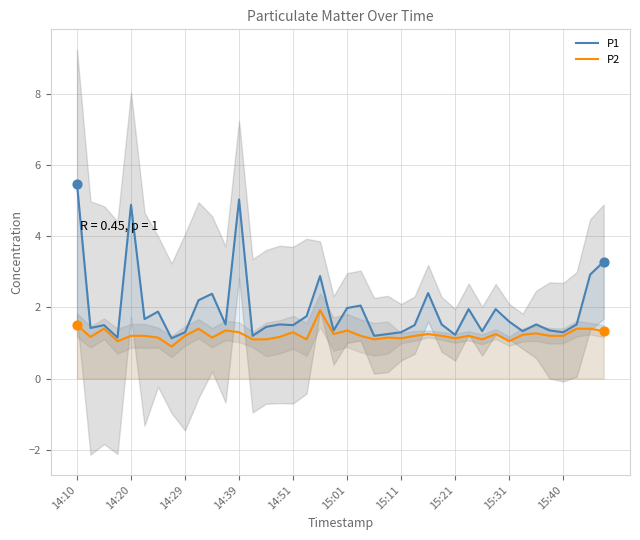

What are all the series names shown in the legend?

P1, P2